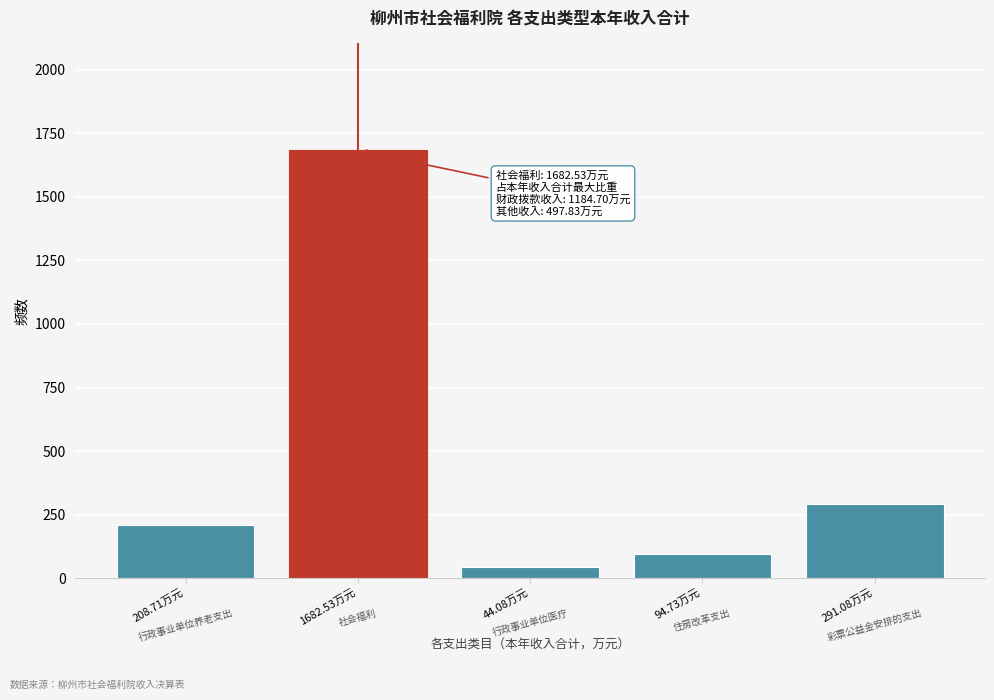

Reading left to right, what are all the values shown in this chart?

208.7	1682.5	44.1	94.7	291.1